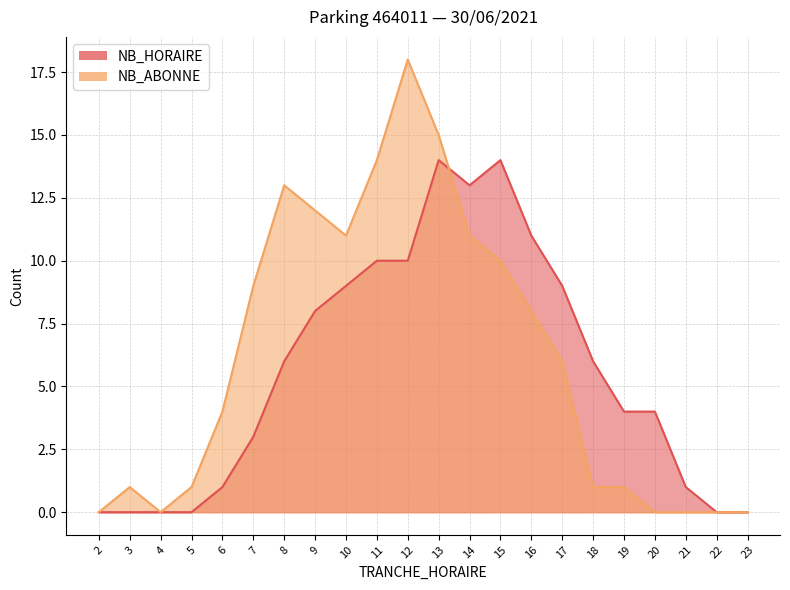

How many interior local peaks does the NB_HORAIRE series have?

2